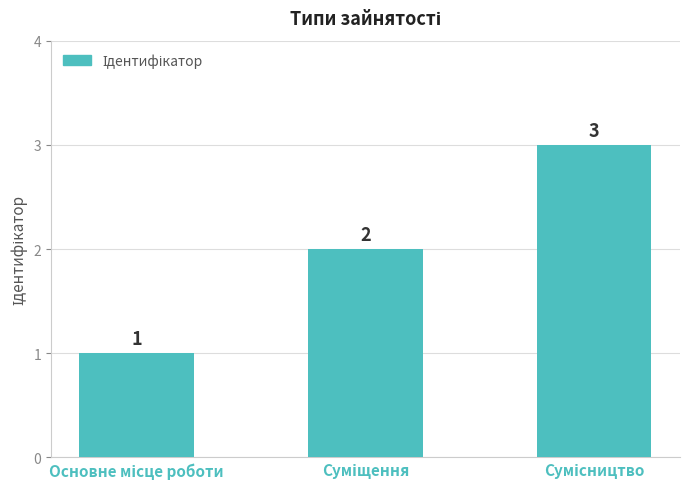

How many bars are there in total?

3